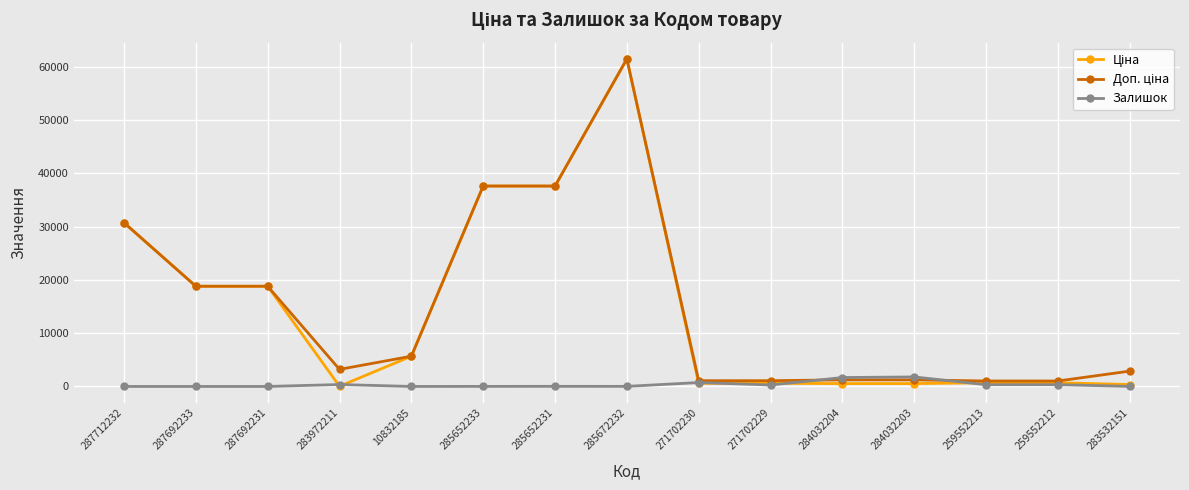

What is the maximum value shown in the chart?

61434.3